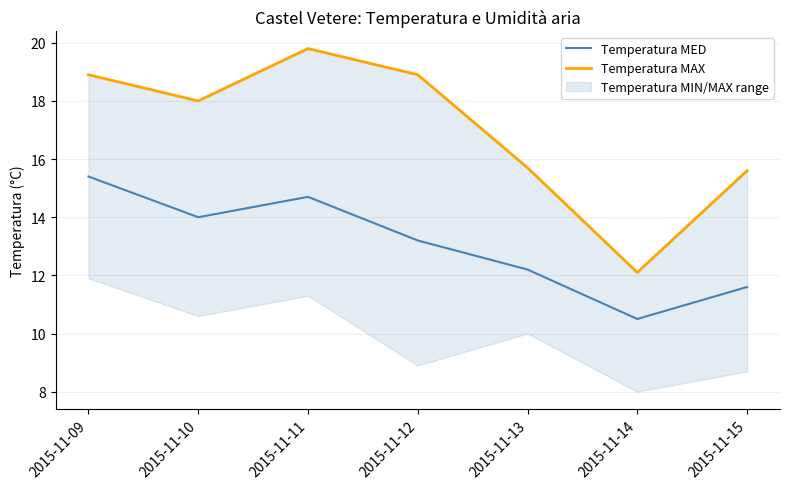

True or false: Temperatura MED has more than 0 interior local peaks.

True